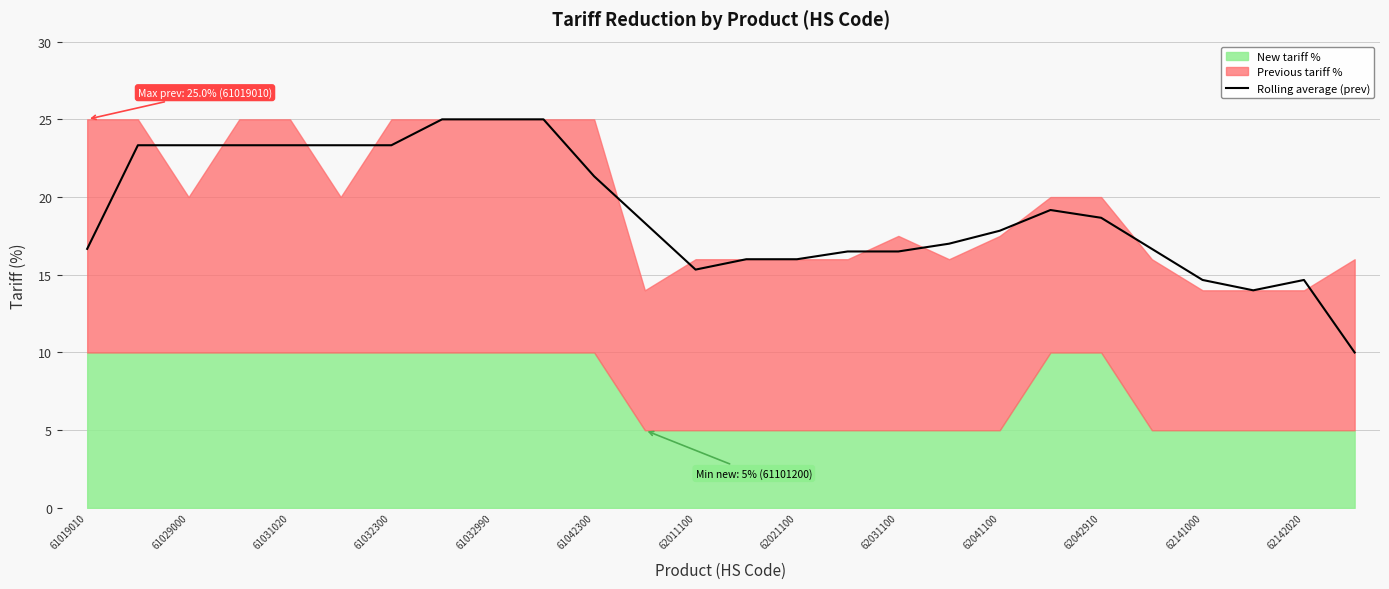

Where does the data first go above 18?

61029000